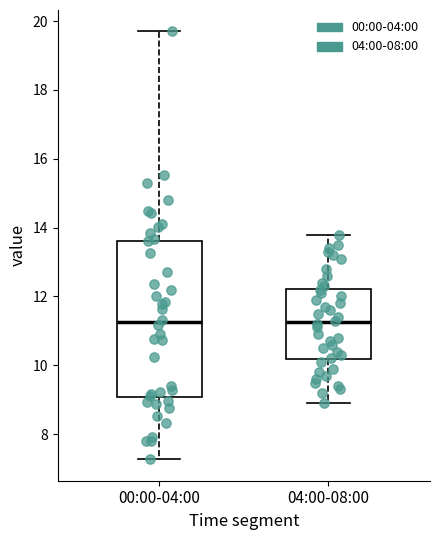

Reading left to right, read every box against the y-axis: the position of its median line, the range the box covers, and the ends of its whiskers. The values are not printed on the chart, so give them approximately, as read against the axis.

00:00-04:00: median 11.2, box 9.0 to 13.6, whiskers 7.2 to 19.8
04:00-08:00: median 11.2, box 10.2 to 12.2, whiskers 9.0 to 13.8